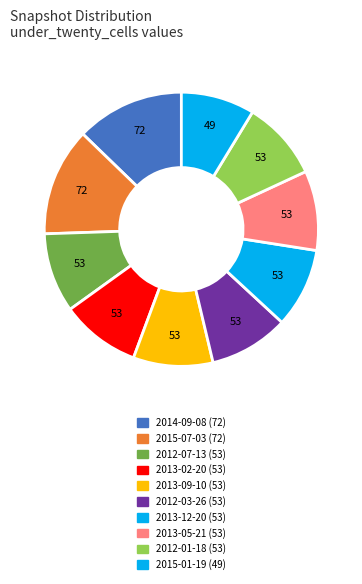

Is the sum of 2013-09-10 and 2013-12-20 greater than half?

No